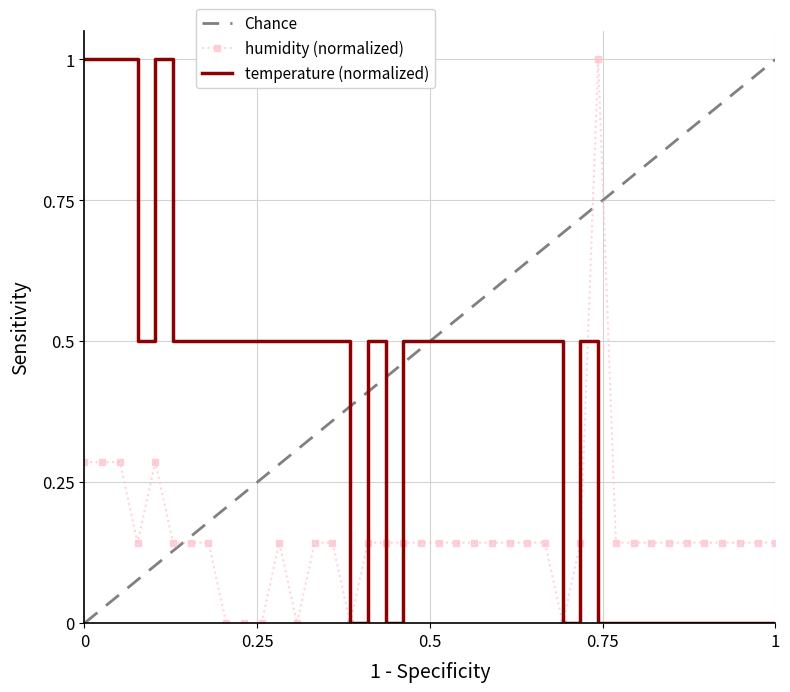

Between 00:30 and 00:42, which series saw the biggest shift?

temperature